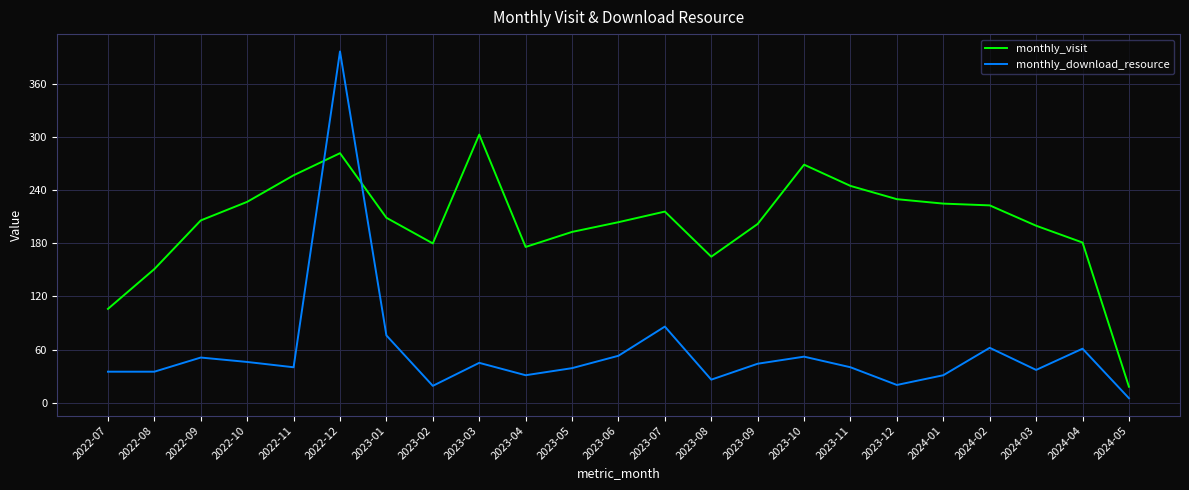

In monthly_download_resource, how many points are higher than both neighbors (excluding endpoints)?

7